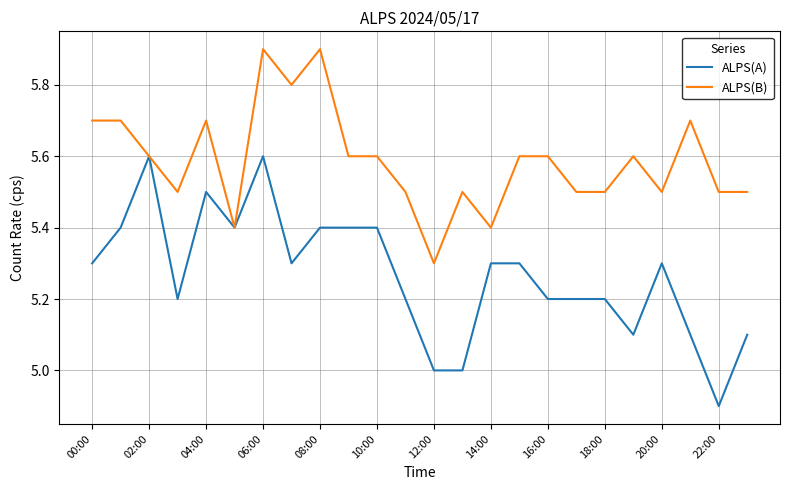

What is the highest value of the ALPS(A) series?

5.6